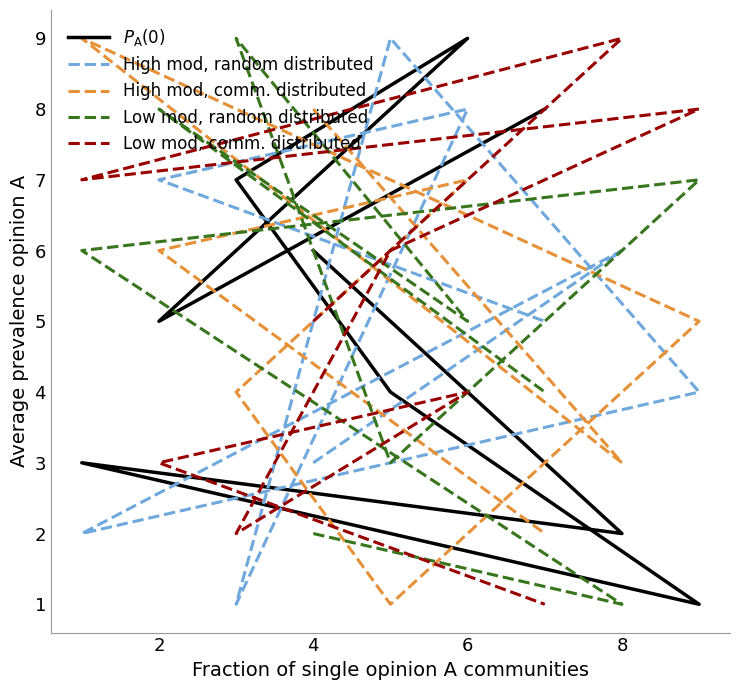

Which series has the largest total across all categories?

$P_\mathrm{A}(0)$